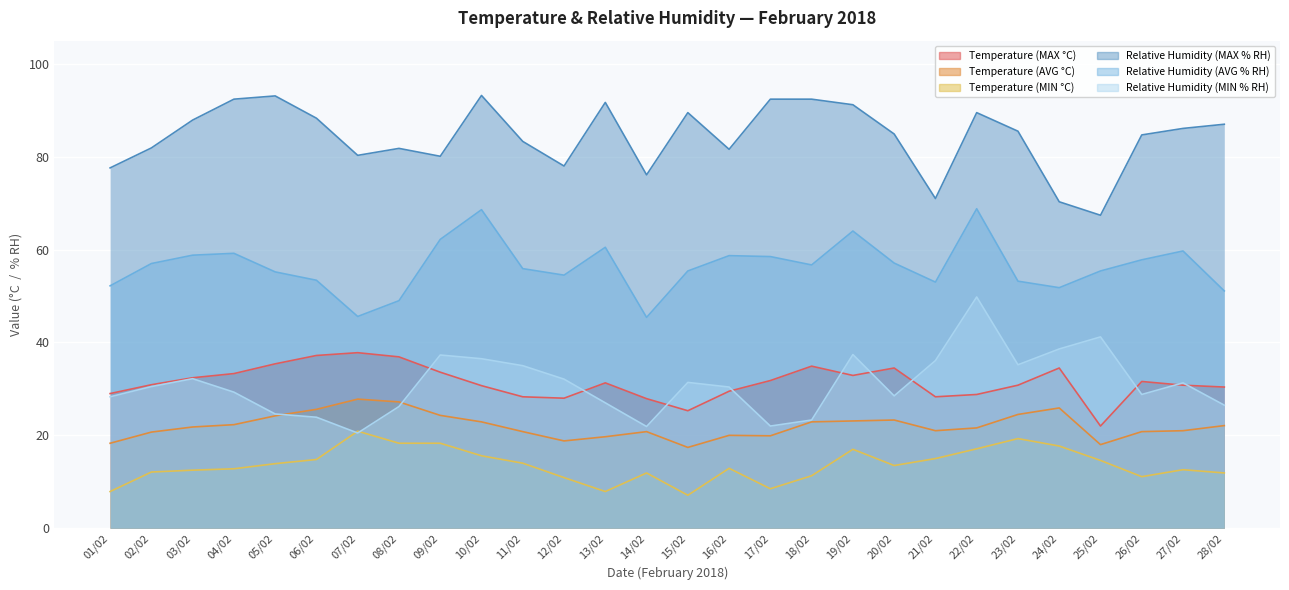

How many interior local peaks does the Relative Humidity (MAX % RH) series have?

6